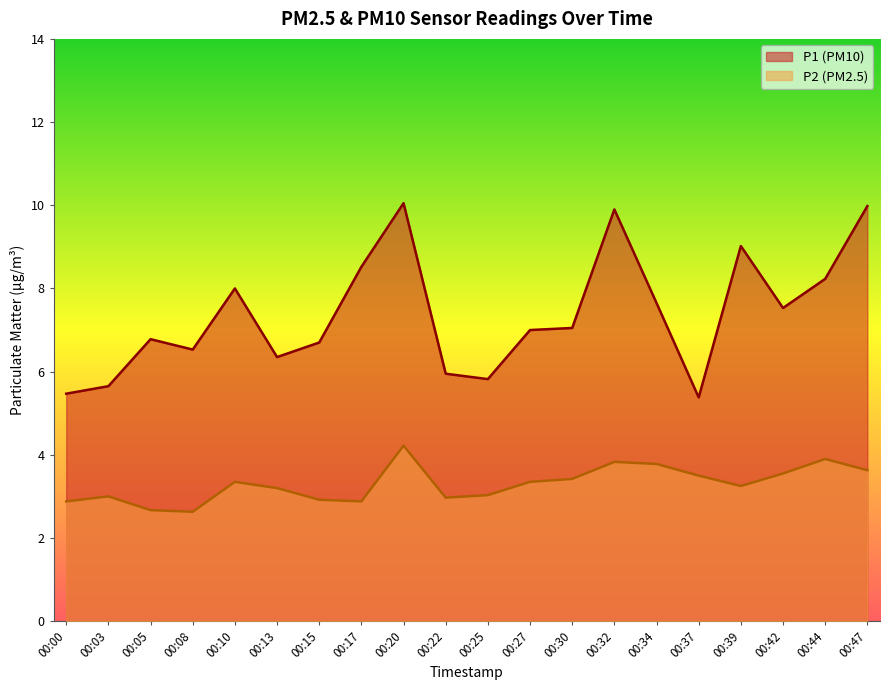

List the series in order of their peak value, lowest first.

P2 (PM2.5), P1 (PM10)